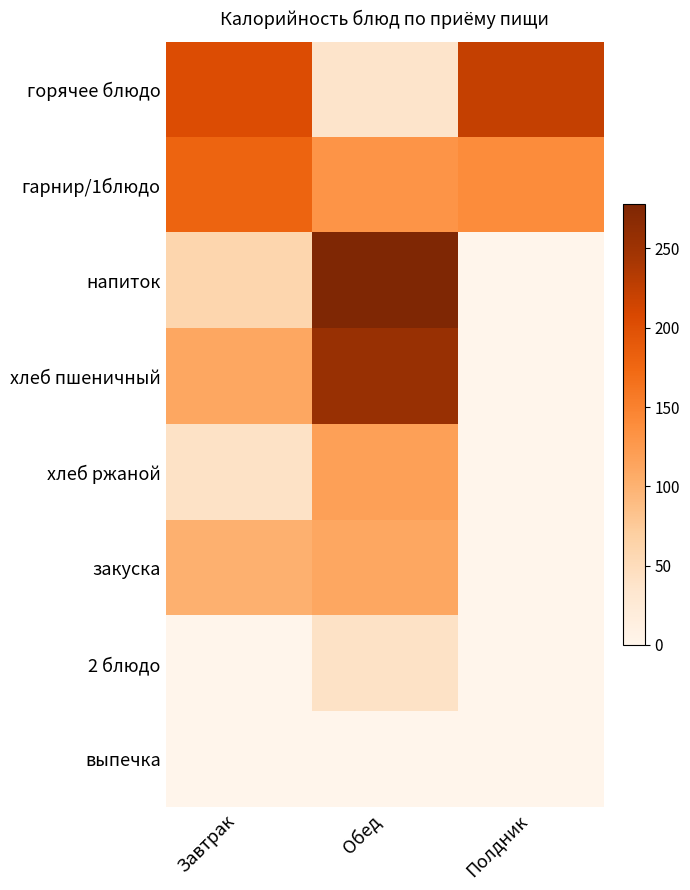

Reading right to left, what are all the values shown in this chart?

горячее блюдо: Полдник=222	Обед=37	Завтрак=204
гарнир/1блюдо: Полдник=139	Обед=131	Завтрак=179
напиток: Полдник=0	Обед=278	Завтрак=60
хлеб пшеничный: Полдник=0	Обед=255	Завтрак=111
хлеб ржаной: Полдник=0	Обед=119	Завтрак=41
закуска: Полдник=0	Обед=111	Завтрак=101
2 блюдо: Полдник=0	Обед=41	Завтрак=0
выпечка: Полдник=0	Обед=0	Завтрак=0